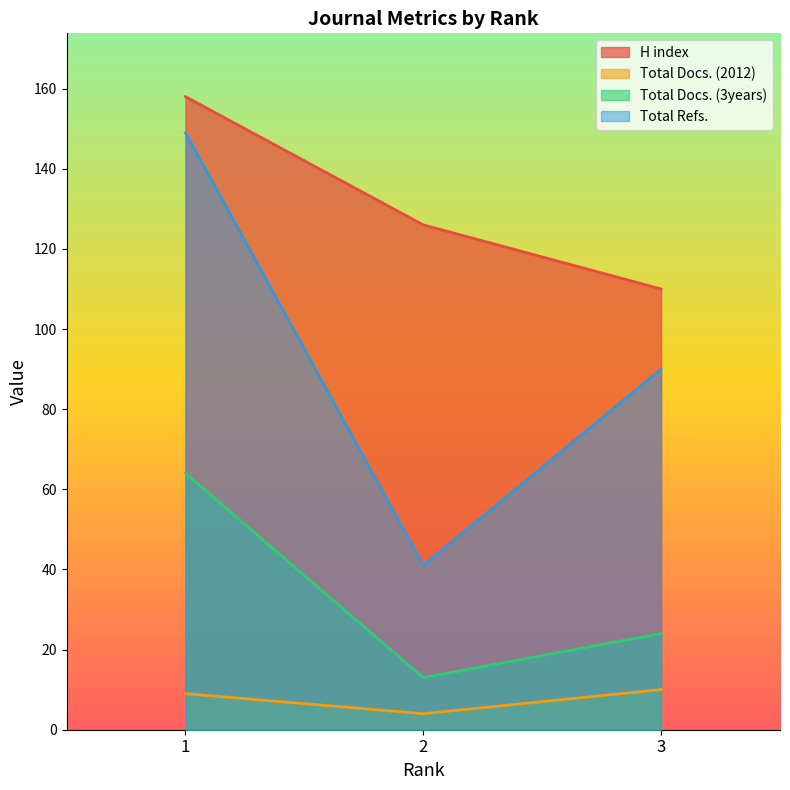

How many categories are shown in the chart?

3